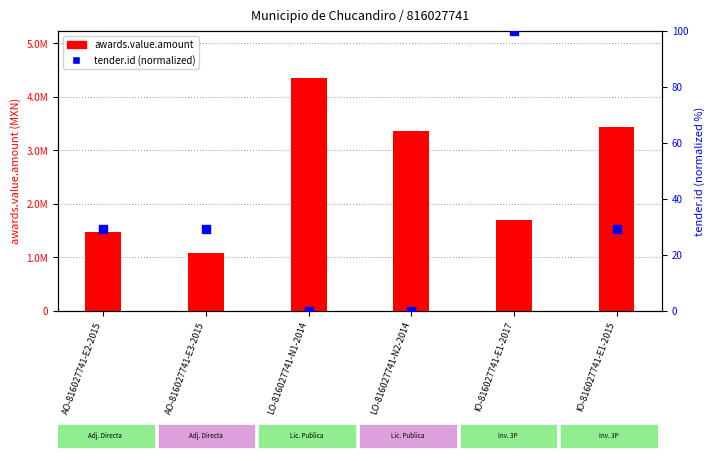

What is the total value across all series at AO-816027741-E2-2015?

1469689.2